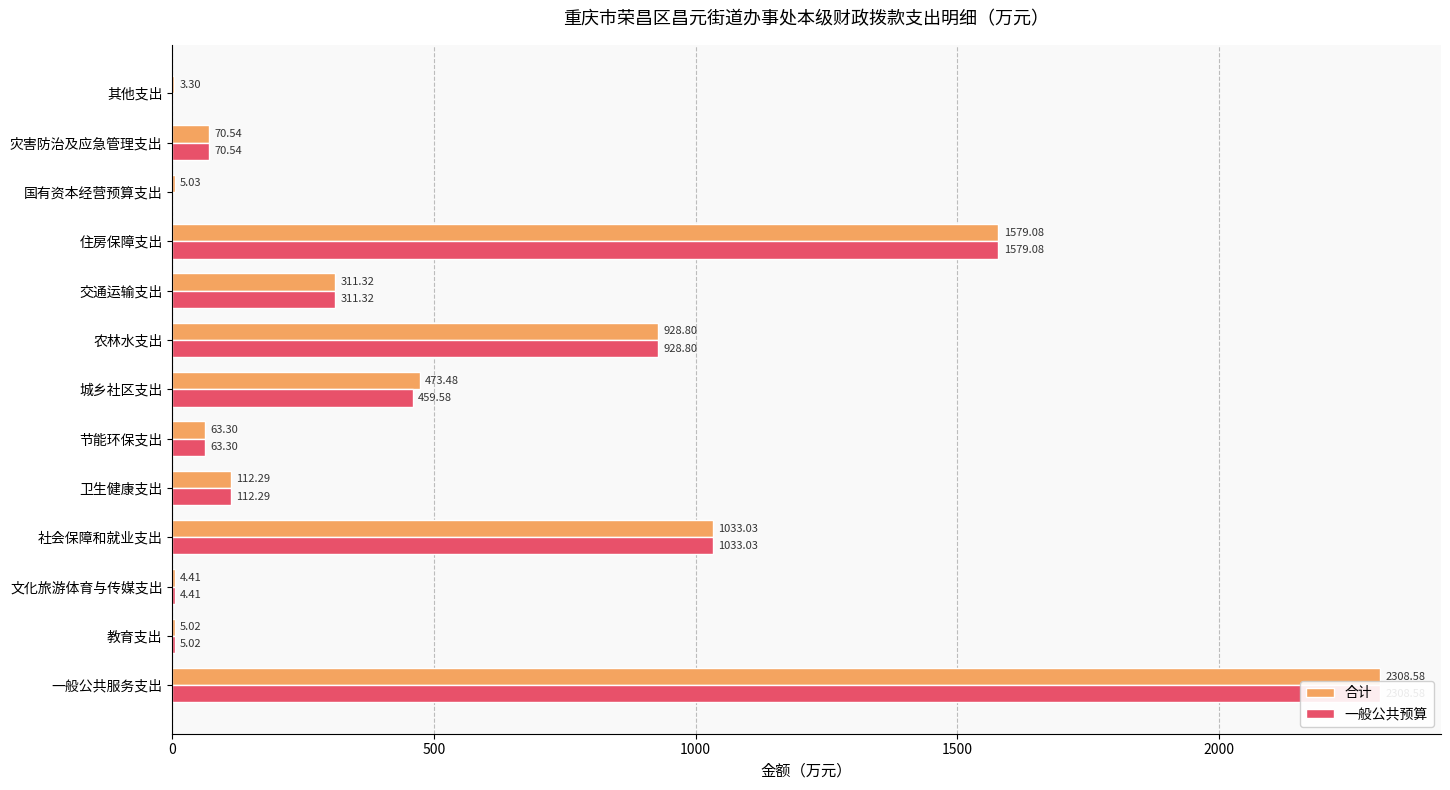

How many categories are shown in the chart?

13